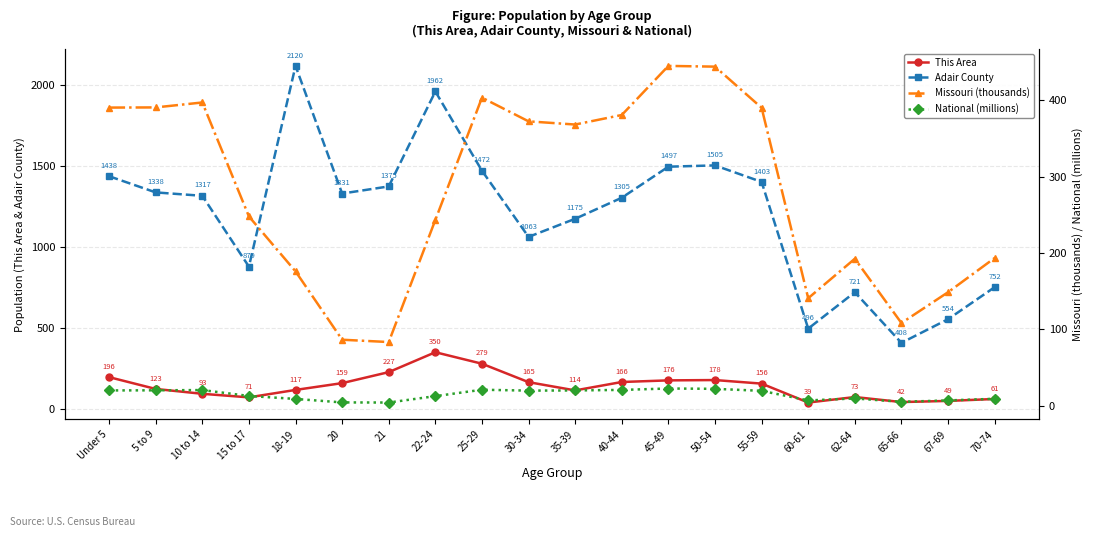

What is the highest value of the Adair County series?

2120